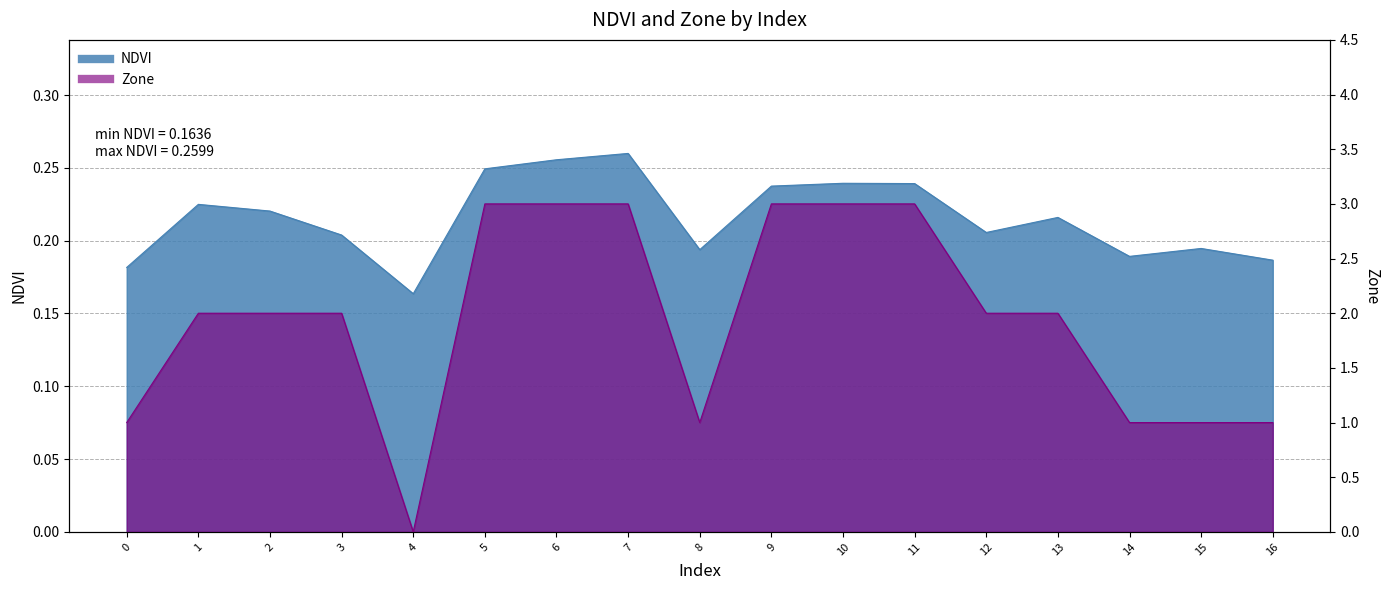

Reading left to right, what are all the values shown in this chart?

NDVI: 0=0.2	1=0.2	2=0.2	3=0.2	4=0.2	5=0.2	6=0.3	7=0.3	8=0.2	9=0.2	10=0.2	11=0.2	12=0.2	13=0.2	14=0.2	15=0.2	16=0.2
Zone: 0=1.0	1=2.0	2=2.0	3=2.0	4=0.0	5=3.0	6=3.0	7=3.0	8=1.0	9=3.0	10=3.0	11=3.0	12=2.0	13=2.0	14=1.0	15=1.0	16=1.0